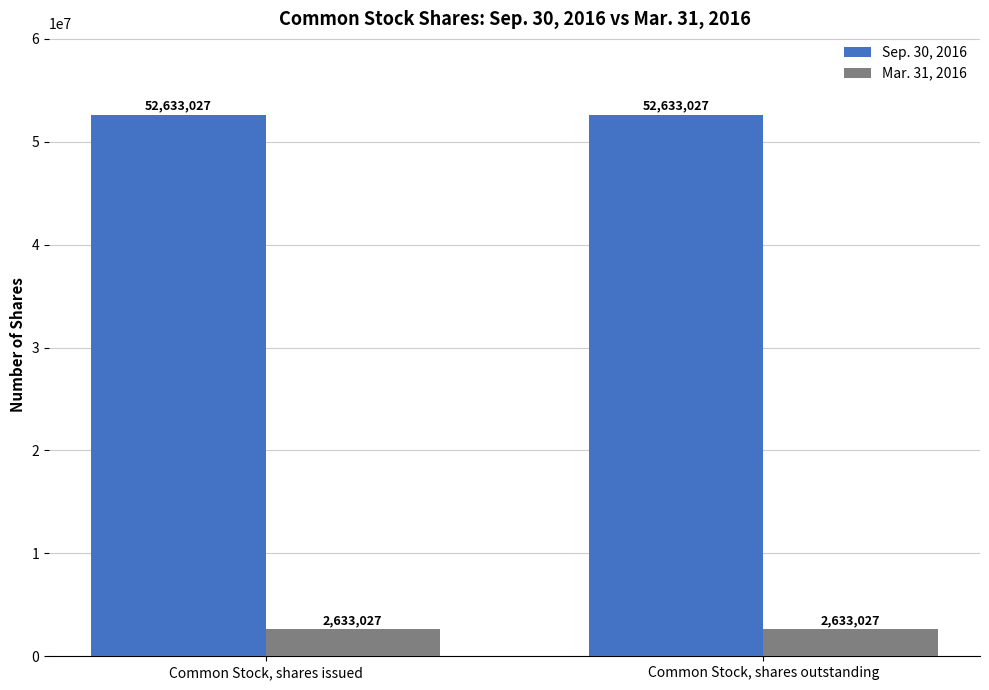

What is the maximum value shown in the chart?

52633027